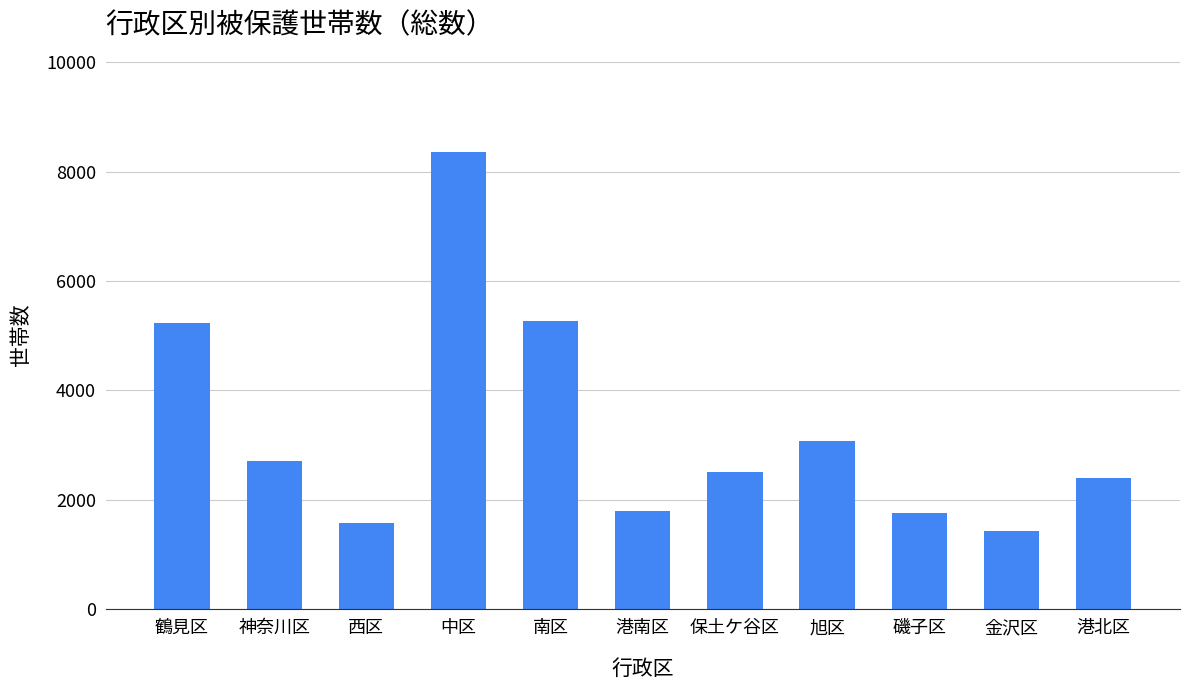

Between 鶴見区 and 中区, which is larger?

中区